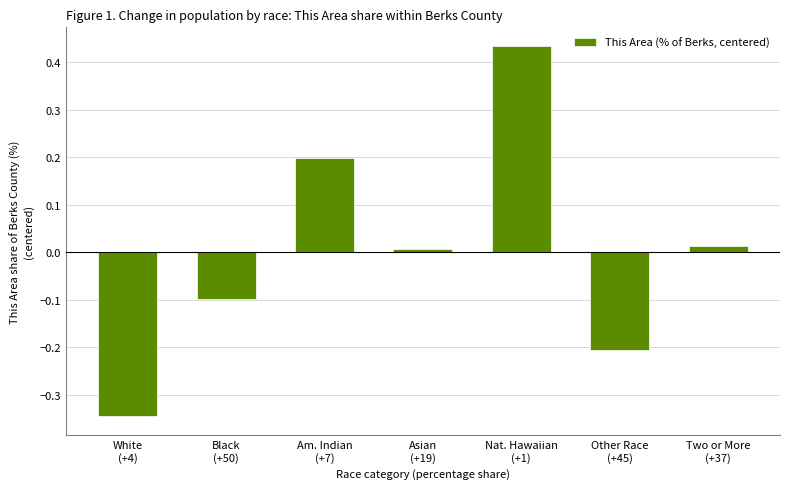

Where is the data nearest to the value 0?

Asian
(+19)